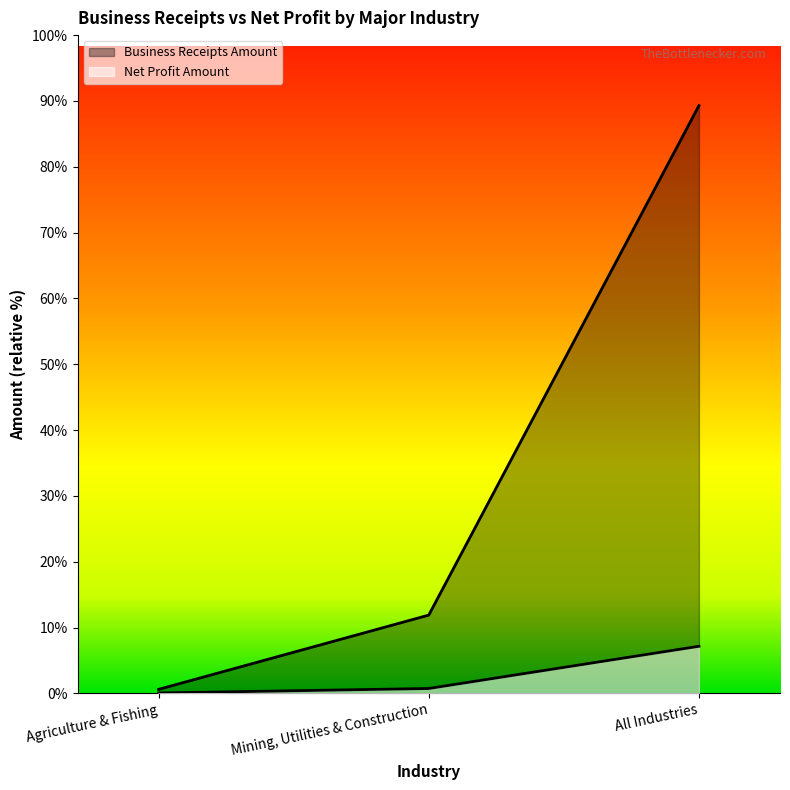

Is it true that Business Receipts Amount equals 36846651 at All Industries?

False